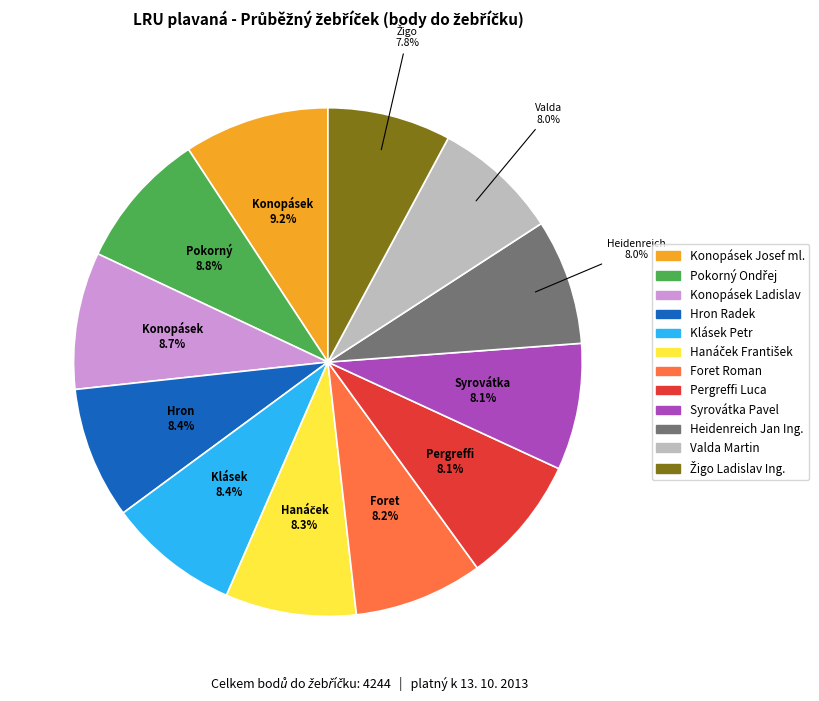

How many slices are in this pie chart?

12